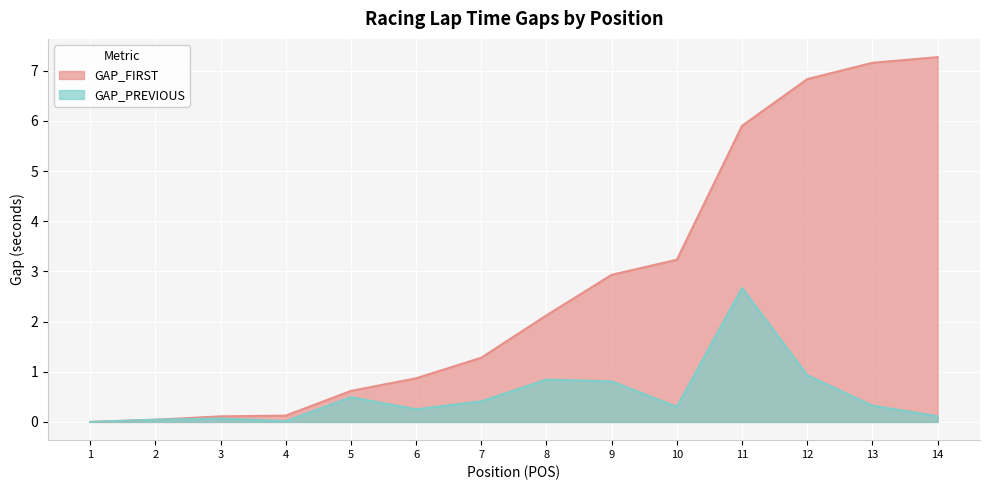

How many data points in GAP_FIRST are less than 2?

7